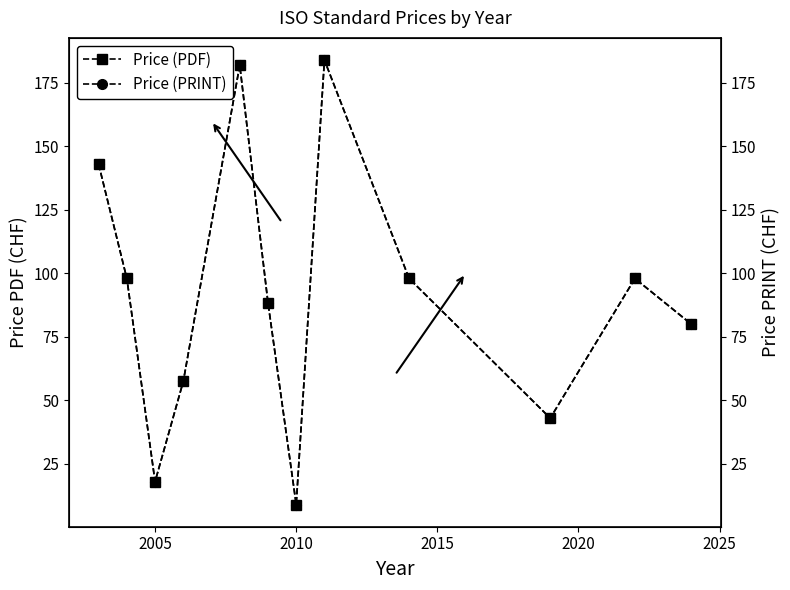

How many interior local peaks does the Price (PDF) series have?

3